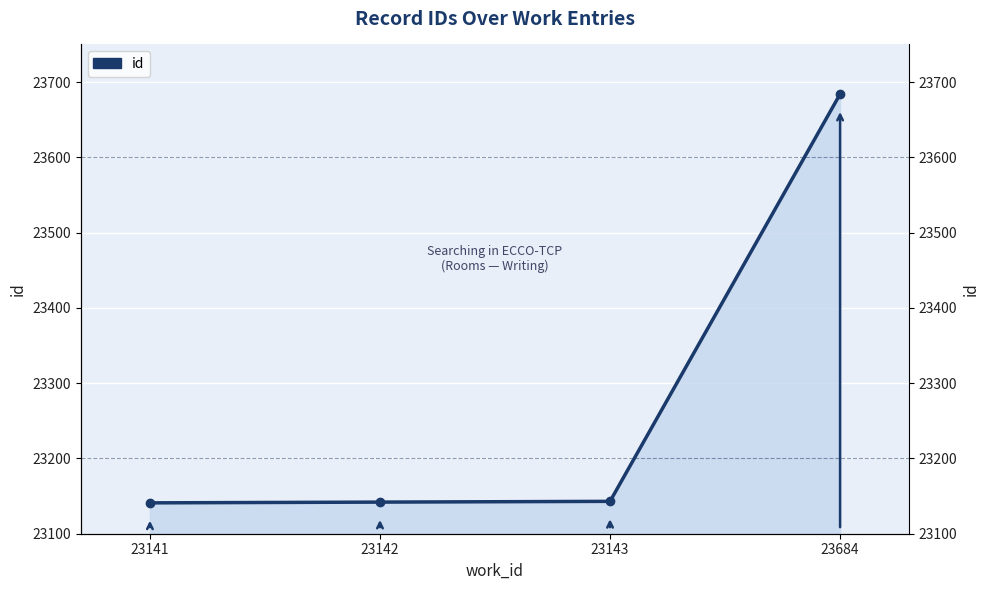

What is the difference between the values at 23142 and 23684?

542